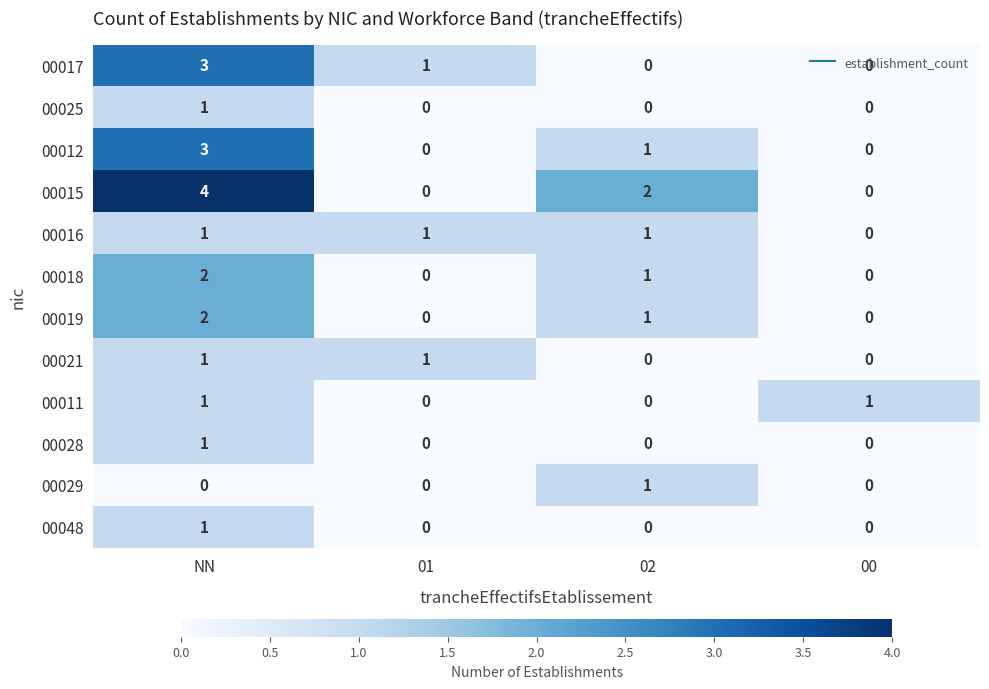

How many 00018 values are between 0 and 2?

4